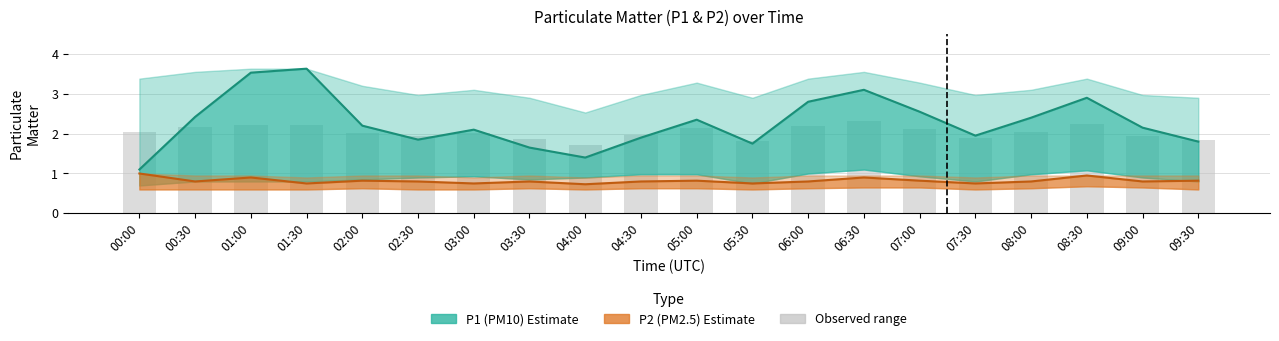

The value of P2 (PM2.5) at 03:30 is 0.3. True or false?

False